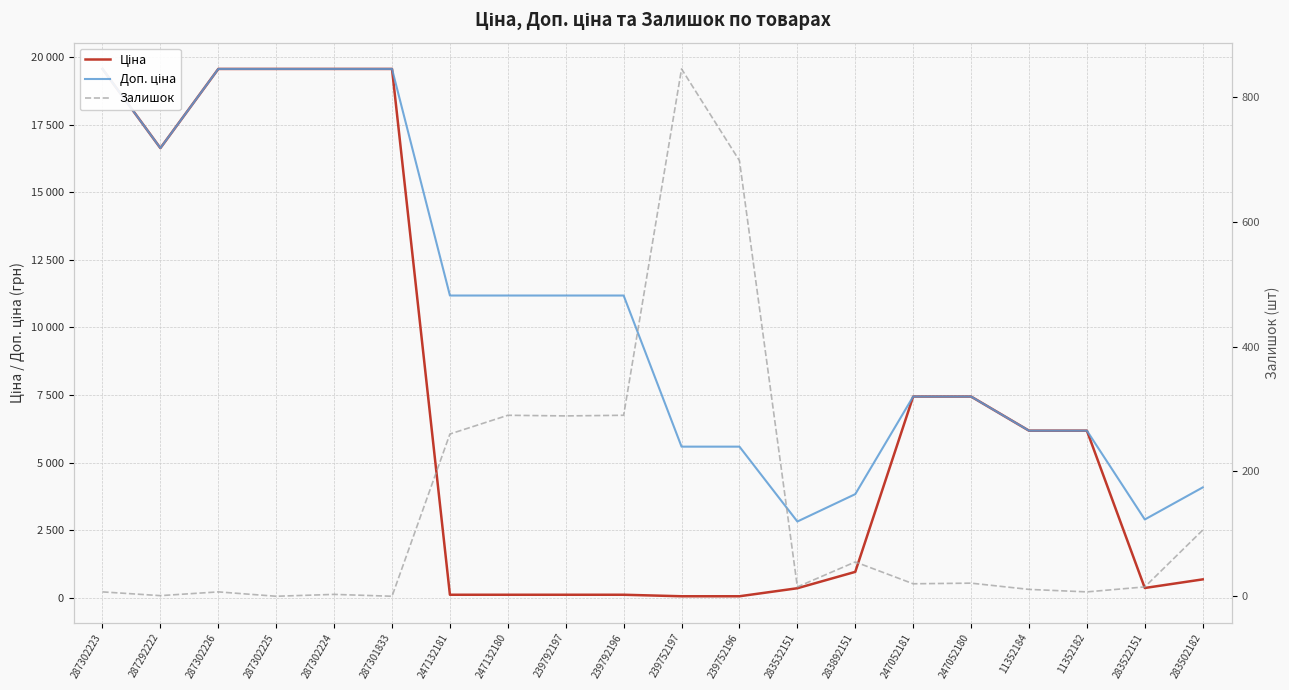

Rank the series at 247132180 from highest to lowest value.

Доп. ціна, Залишок, Ціна